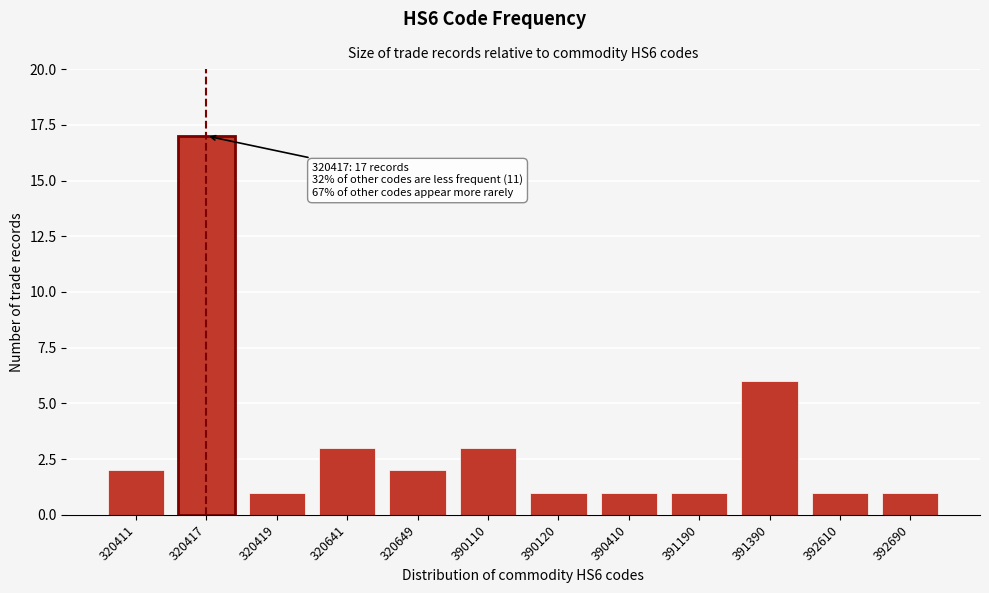

Reading left to right, list all the values displayed in this chart.

2	17	1	3	2	3	1	1	1	6	1	1